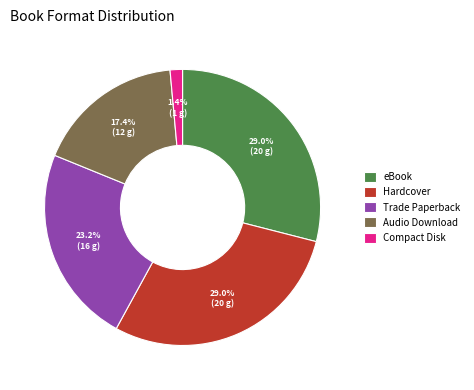

Combined, do Compact Disk and Hardcover account for over 50%?

No